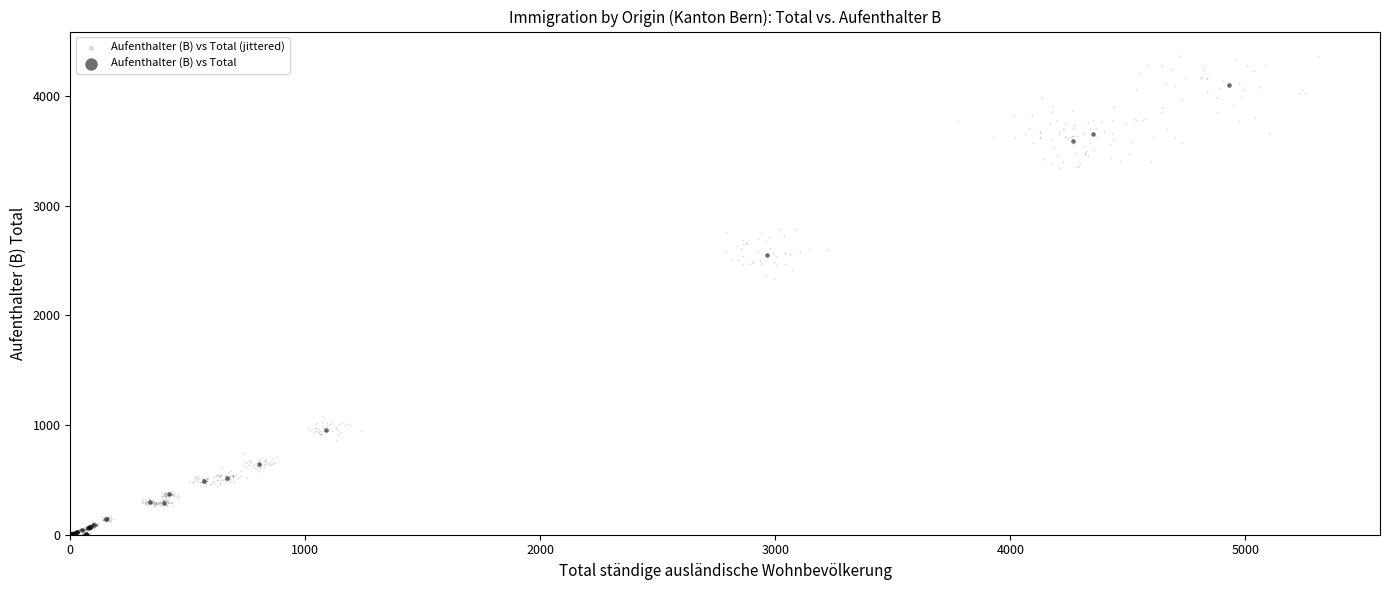

Which series has the largest Y range (max minus min)?

Aufenthalter (B) vs Total (jittered)